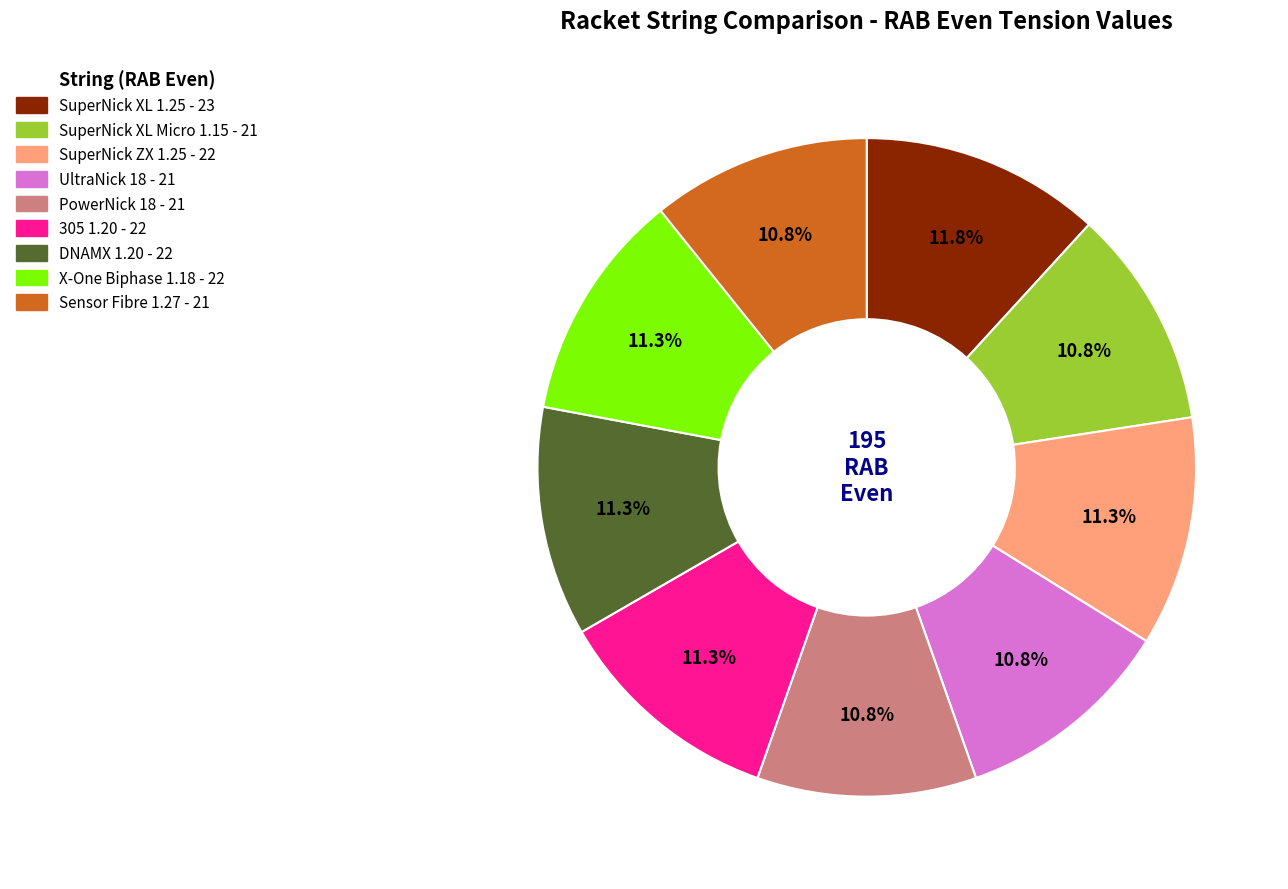

True or false: 305 1.20 accounts for 2% of the total.

False